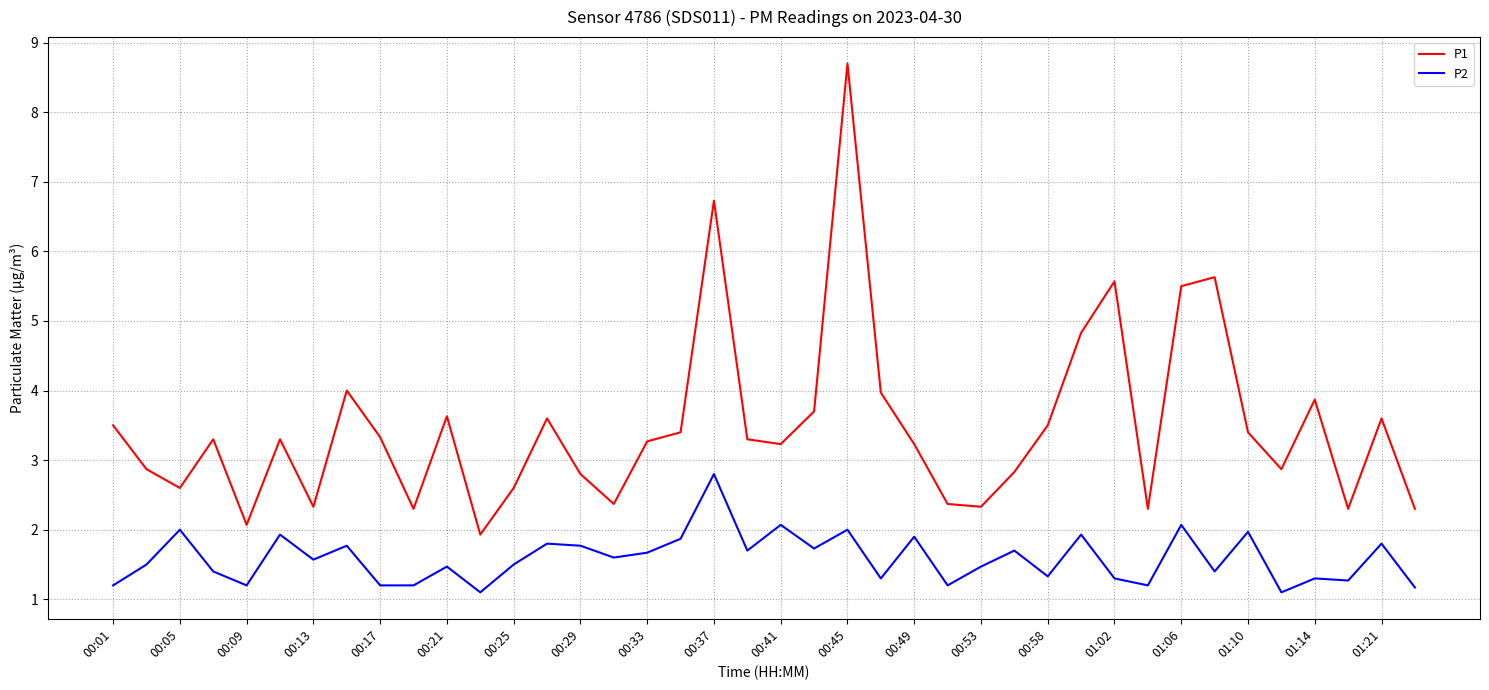

Rank the series by their maximum value, from lowest to highest.

P2, P1